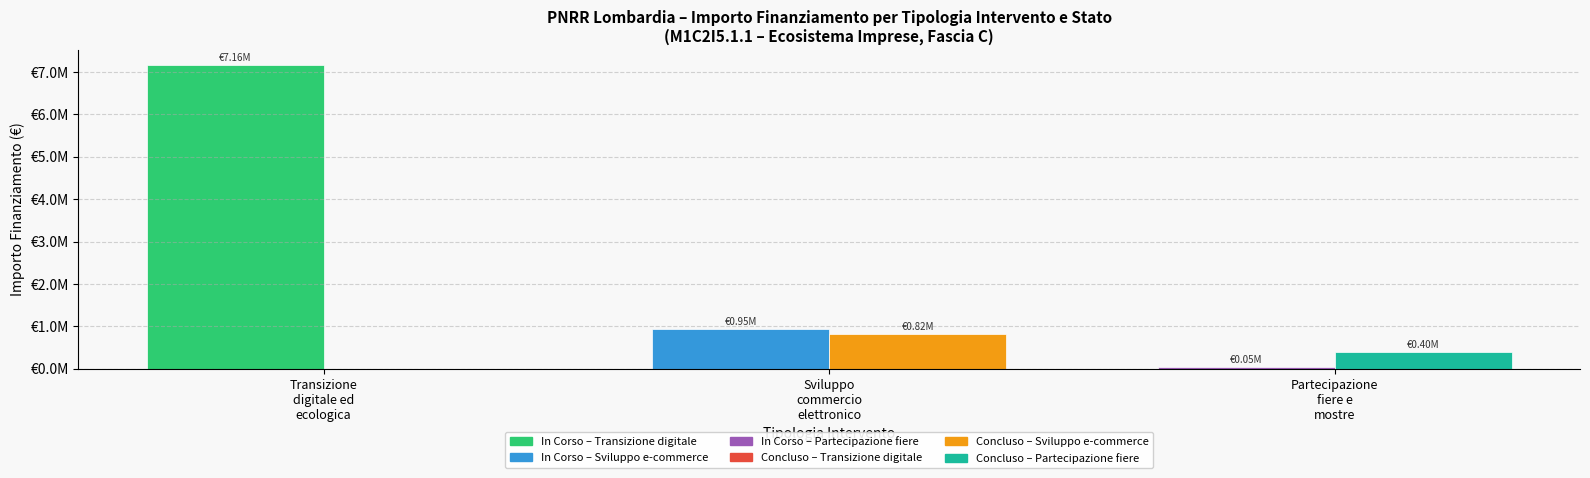

The Concluso series shows 400000 at Partecipazione
fiere e
mostre. True or false?

True